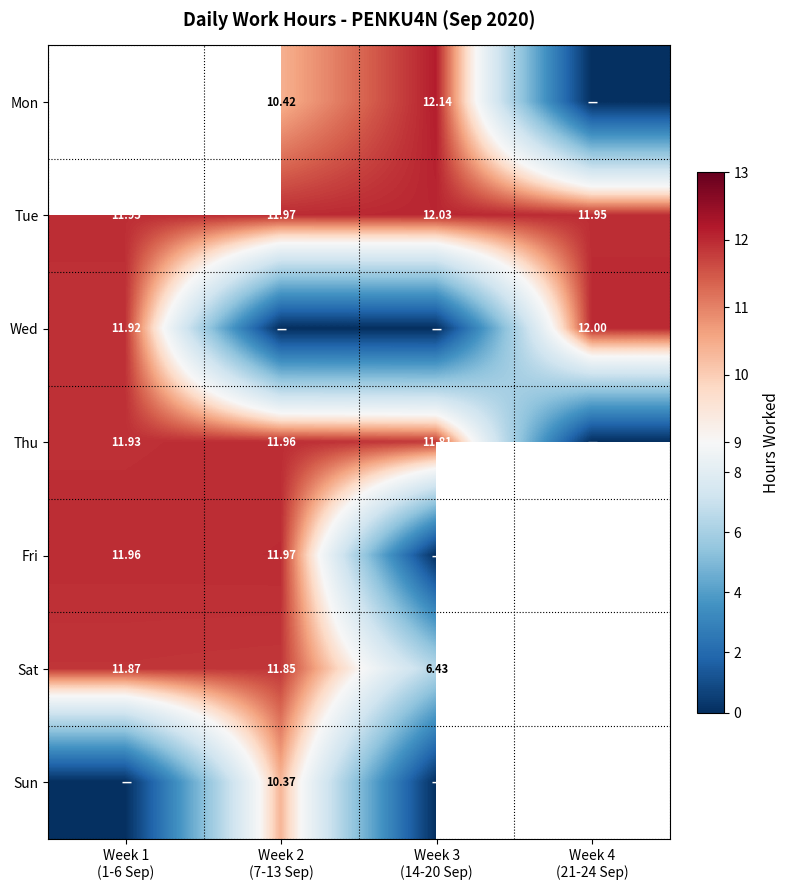

How many data points in Fri are less than 11?

1